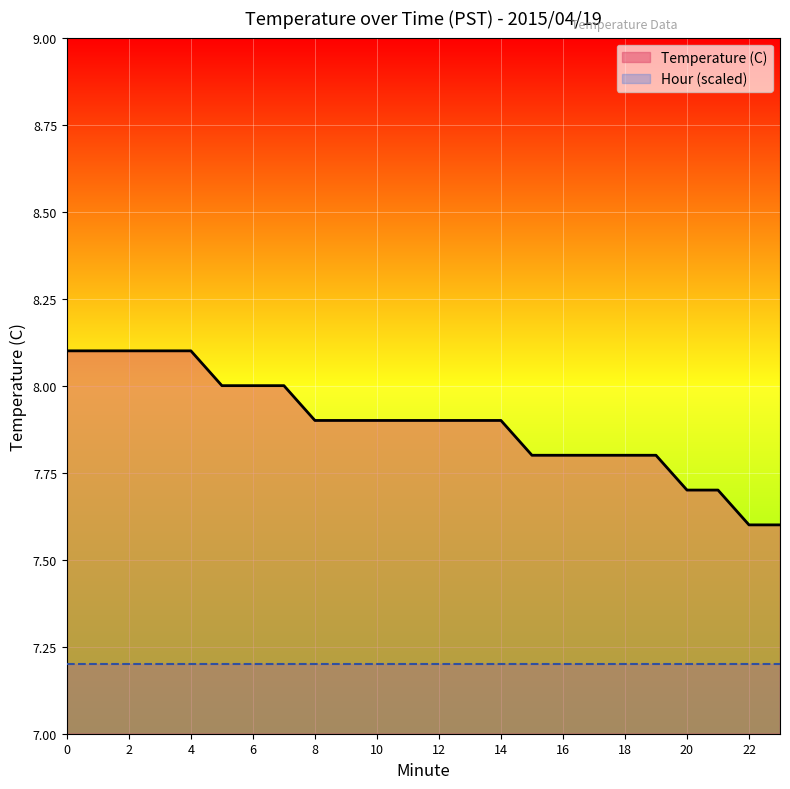

List the labels in order of value, largest first.

0, 1, 2, 3, 4, 5, 6, 7, 8, 9, 10, 11, 12, 13, 14, 15, 16, 17, 18, 19, 20, 21, 22, 23